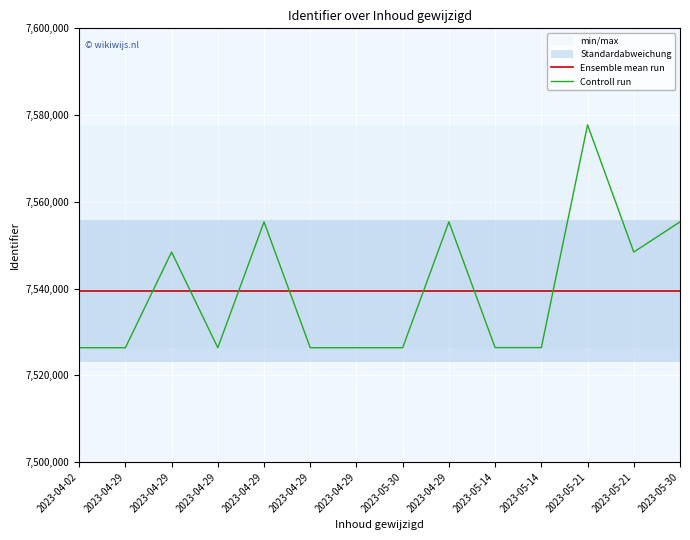

Reading left to right, extract all data points from this chart.

Ensemble mean run: 2023-04-02=7539400.6	2023-04-29=7539400.6	2023-04-29=7539400.6	2023-04-29=7539400.6	2023-04-29=7539400.6	2023-04-29=7539400.6	2023-04-29=7539400.6	2023-05-30=7539400.6	2023-04-29=7539400.6	2023-05-14=7539400.6	2023-05-14=7539400.6	2023-05-21=7539400.6	2023-05-21=7539400.6	2023-05-30=7539400.6
Controll run: 2023-04-02=7526353.0	2023-04-29=7526354.0	2023-04-29=7548414.0	2023-04-29=7526355.0	2023-04-29=7555371.0	2023-04-29=7526356.0	2023-04-29=7526357.0	2023-05-30=7526358.0	2023-04-29=7555381.0	2023-05-14=7526385.0	2023-05-14=7526386.0	2023-05-21=7577750.0	2023-05-21=7548410.0	2023-05-30=7555379.0